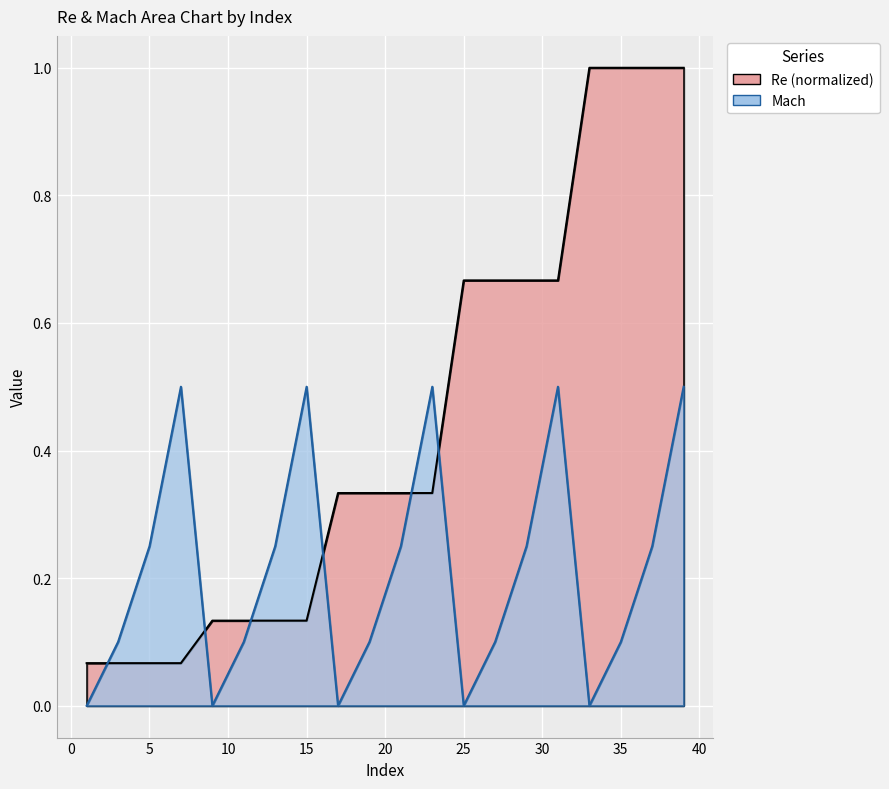

At which label does Re reach its peak?

33